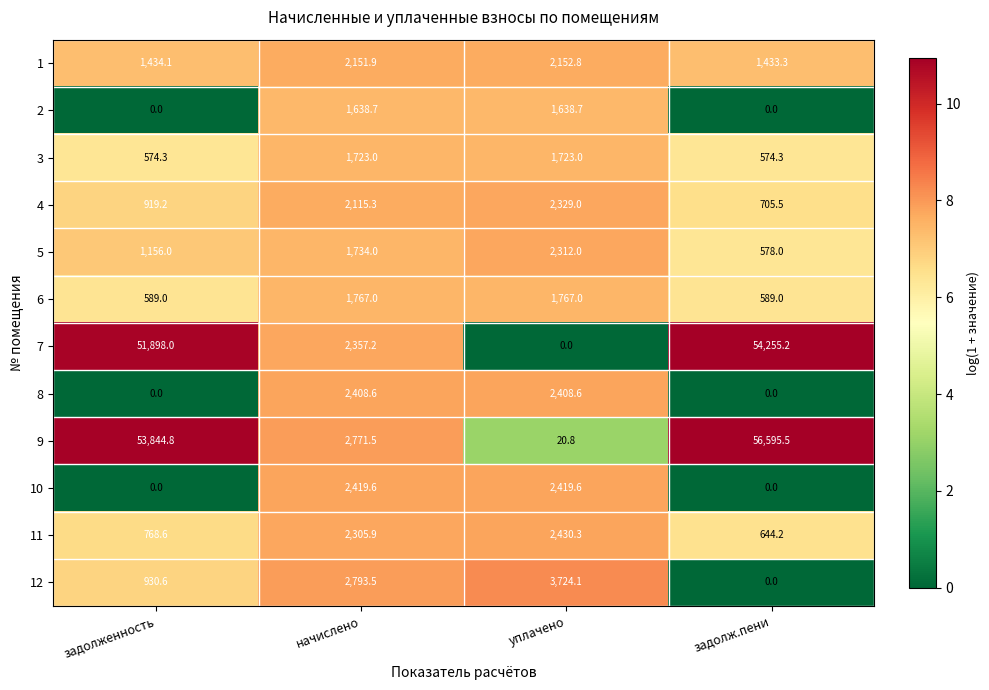

What is the sum of all 2 values?

3277.4